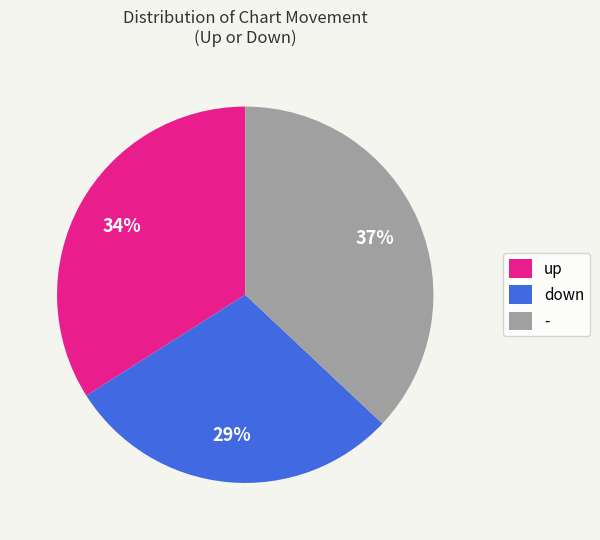

What is the largest slice in the pie chart?

-